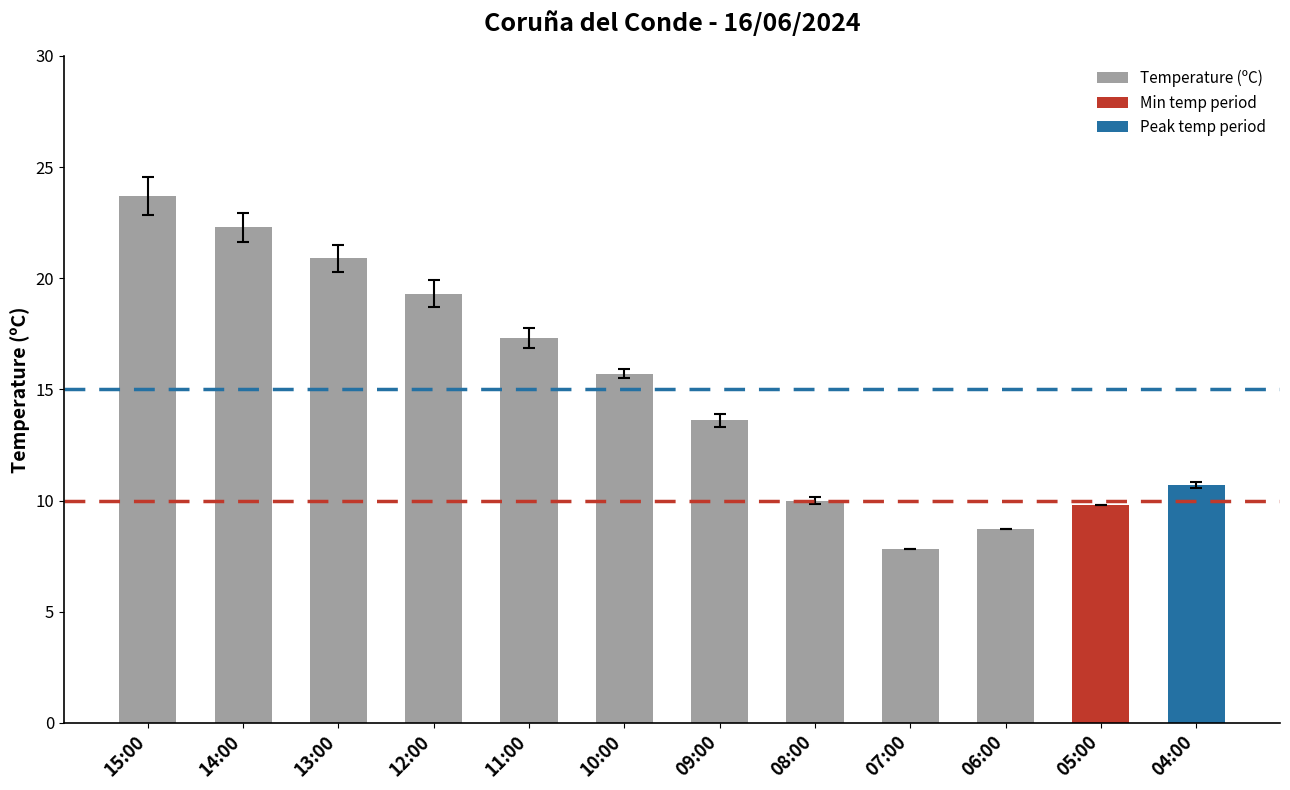

What is the difference between the maximum and minimum values?

15.9